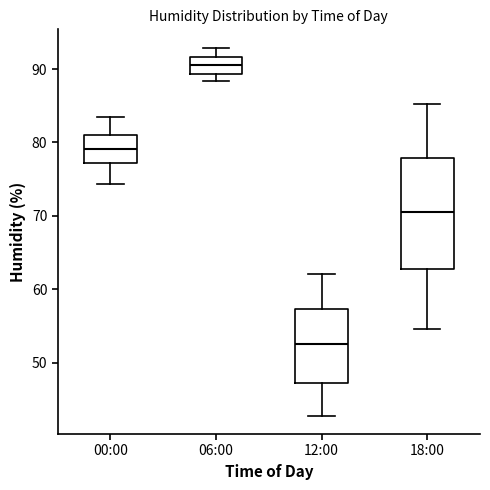

Reading left to right, read every box against the y-axis: the position of its median line, the range the box covers, and the ends of its whiskers. The values are not printed on the chart, so give them approximately, as read against the axis.

00:00: median 79, box 77 to 81, whiskers 74 to 84
06:00: median 91, box 89 to 92, whiskers 88 to 93
12:00: median 53, box 47 to 57, whiskers 43 to 62
18:00: median 71, box 63 to 78, whiskers 55 to 85